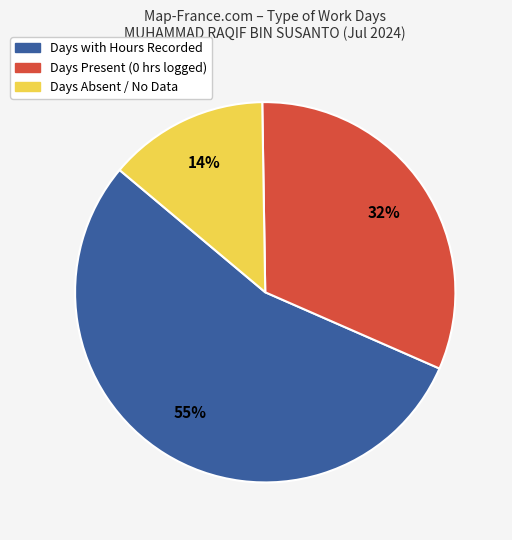

To the nearest percent, what is the difference between the largest and smallest slice percentages?

41%